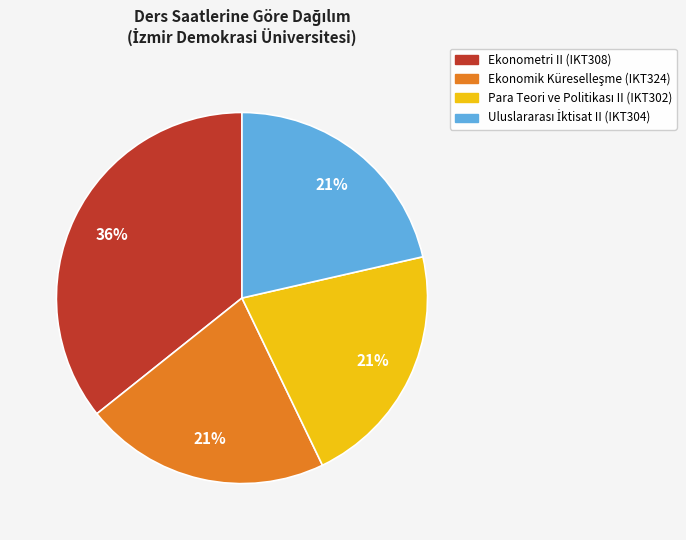

To the nearest percent, what portion does Ekonometri II (IKT308) represent?

36%